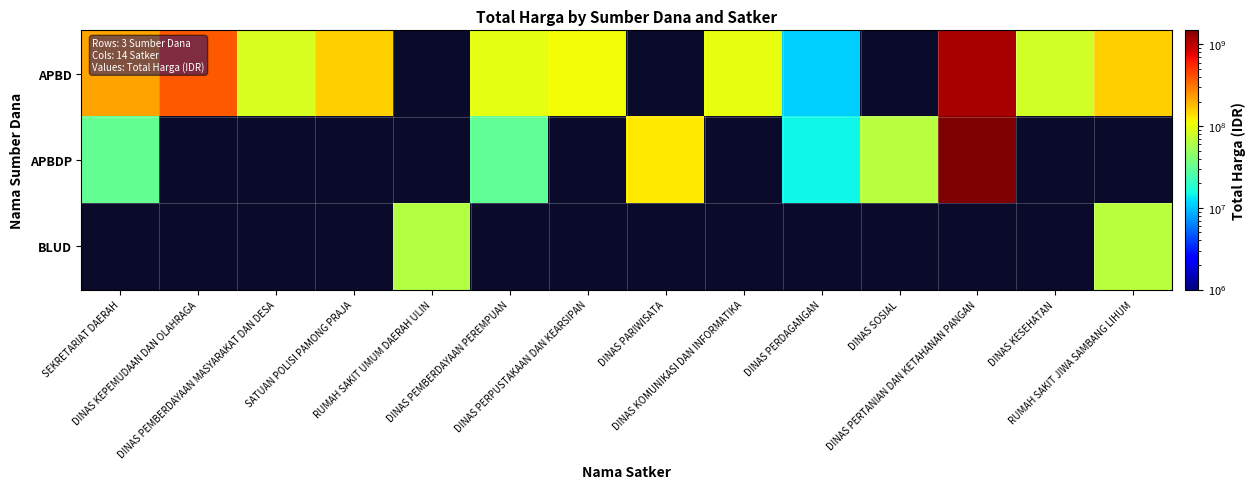

At DINAS KESEHATAN, list the series in order from smallest to largest.

APBD, APBDP, BLUD